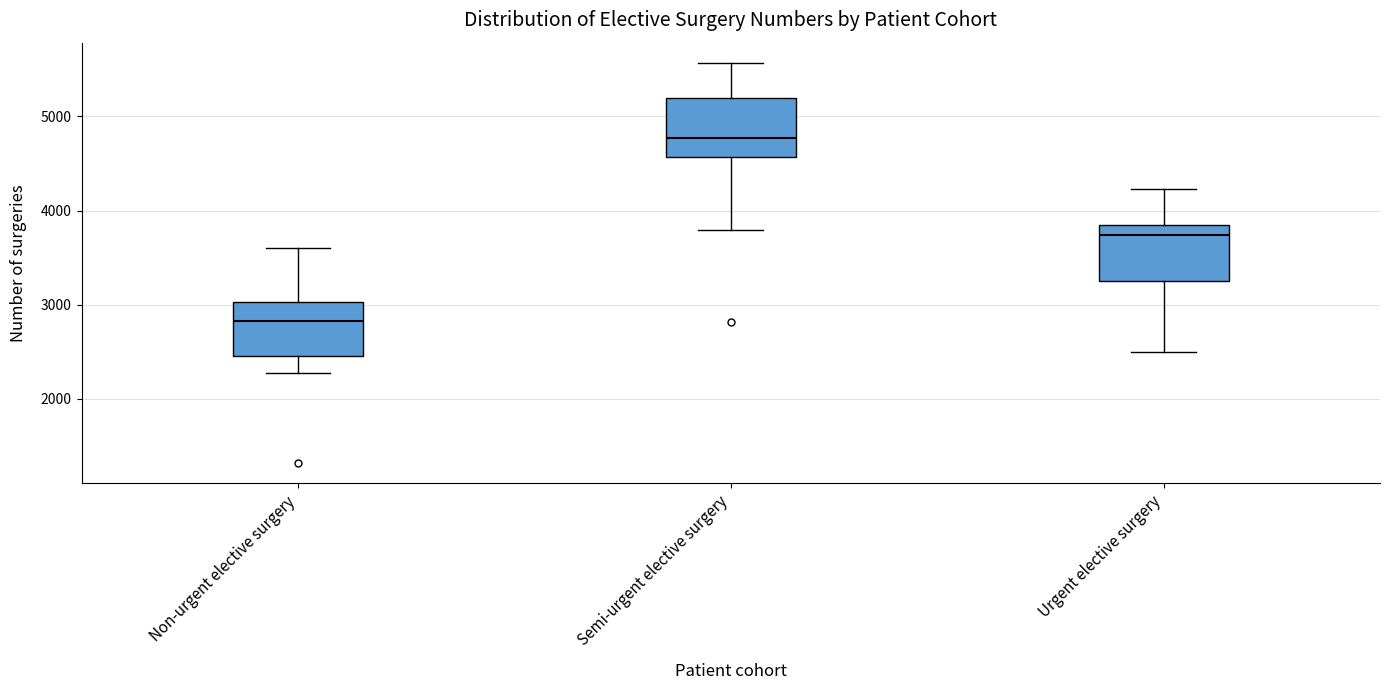

Reading left to right, transcribe this box plot: for each box, give where its median line is, the range the box spans, and where its two whiskers end, as read against the y-axis. The values are not printed on the chart, so give them approximately, as read against the axis.

Non-urgent elective surgery: median 2800, box 2500 to 3000, whiskers 2300 to 3600
Semi-urgent elective surgery: median 4800, box 4600 to 5200, whiskers 3800 to 5600
Urgent elective surgery: median 3700, box 3200 to 3900, whiskers 2500 to 4200